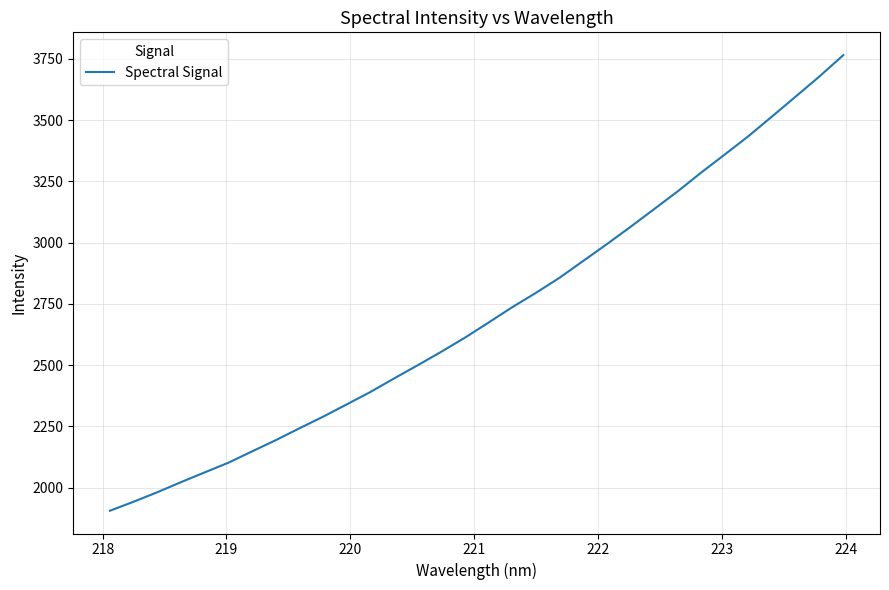

What is the minimum value shown in the chart?

1905.6